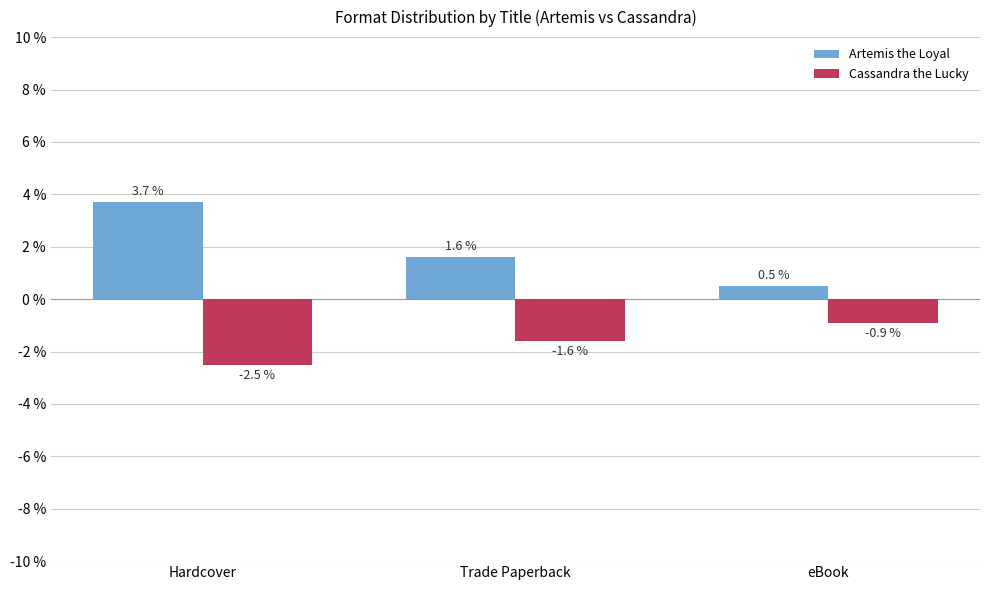

Reading left to right, extract all data points from this chart.

Artemis the Loyal: 3.7	1.6	0.5
Cassandra the Lucky: -2.5	-1.6	-0.9